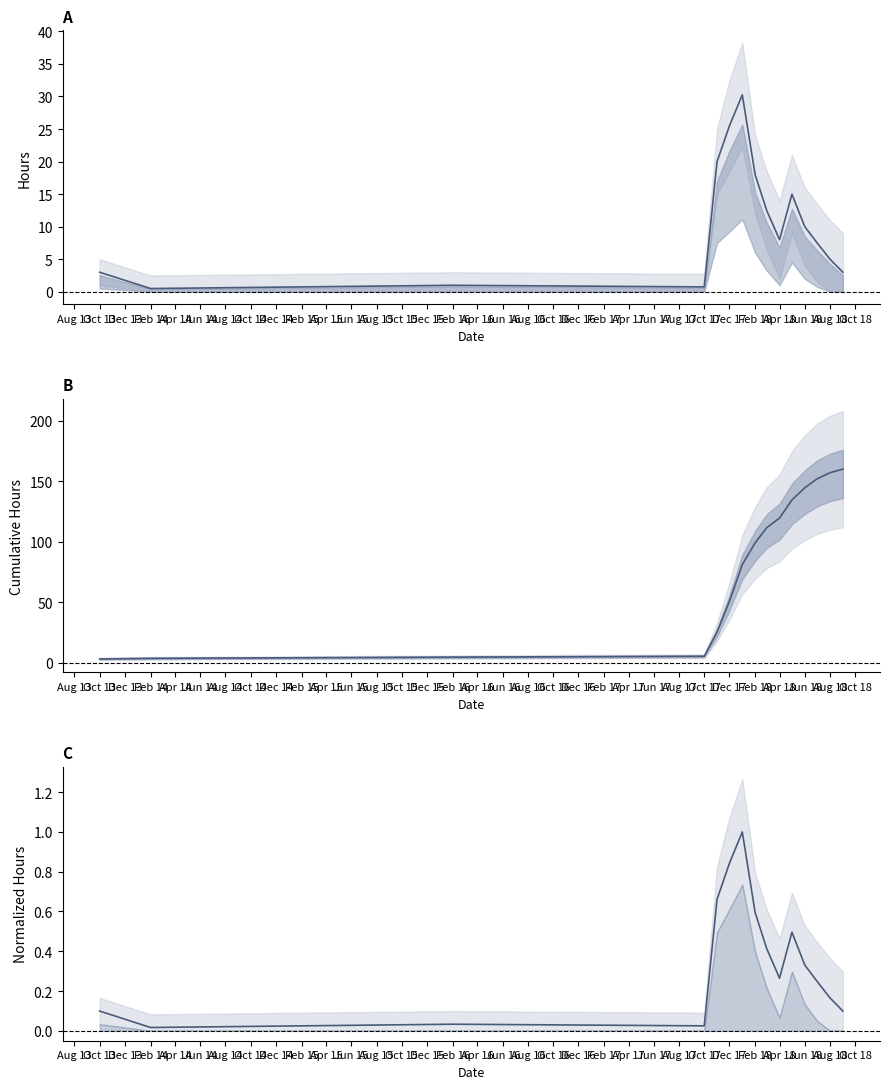

Which series has the largest total across all categories?

cumulative hours